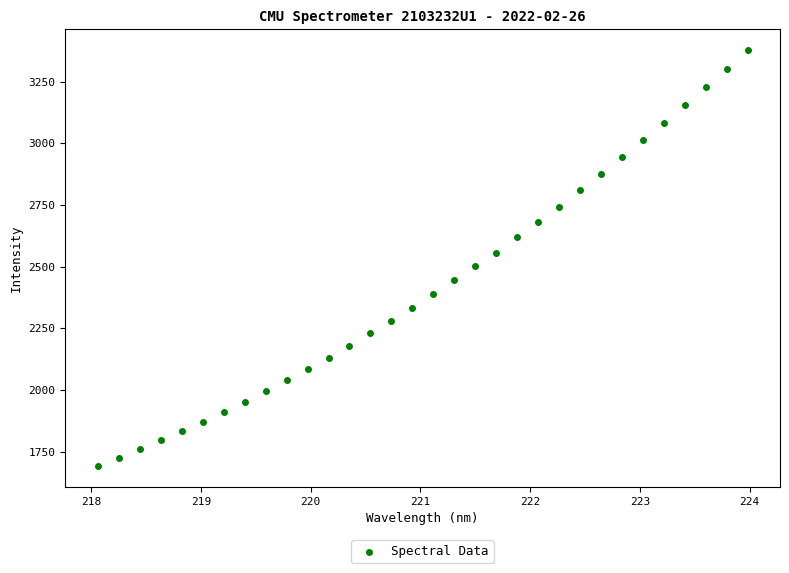

What is the range of X values (max minus min)?

5.9